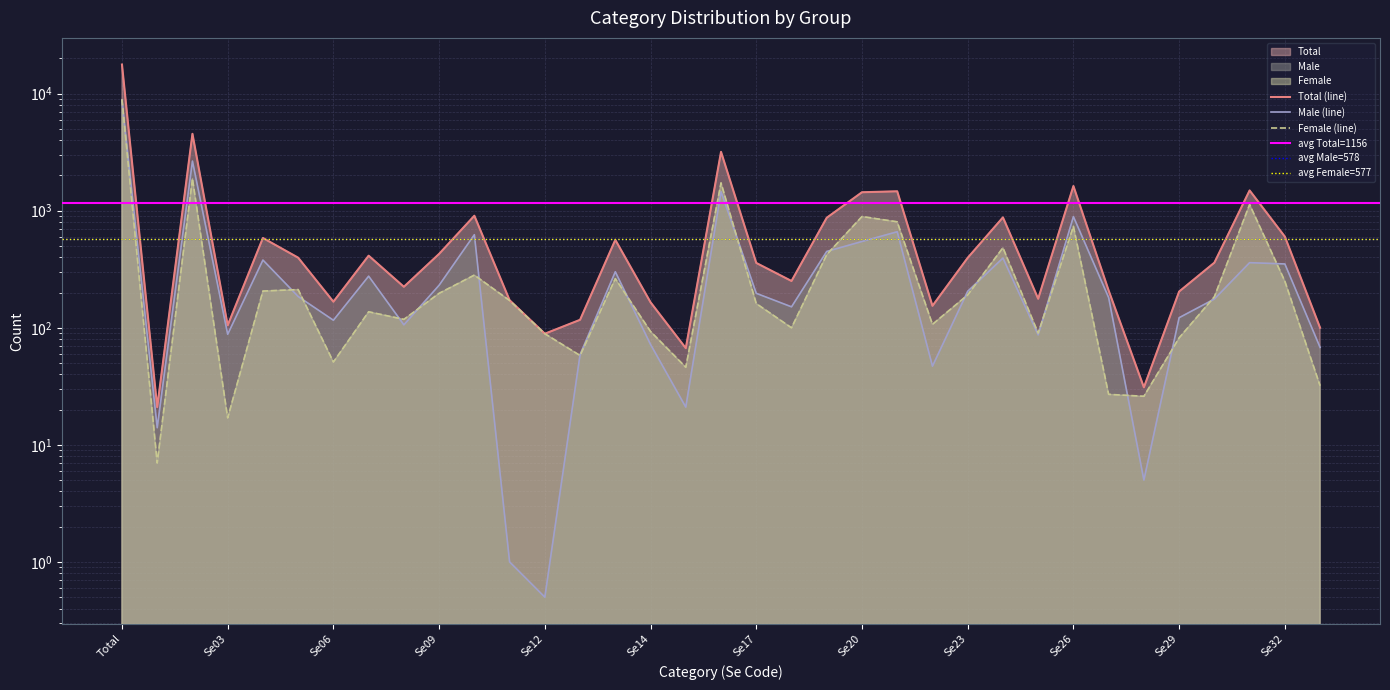

True or false: Female has more than 2 interior local peaks.

True